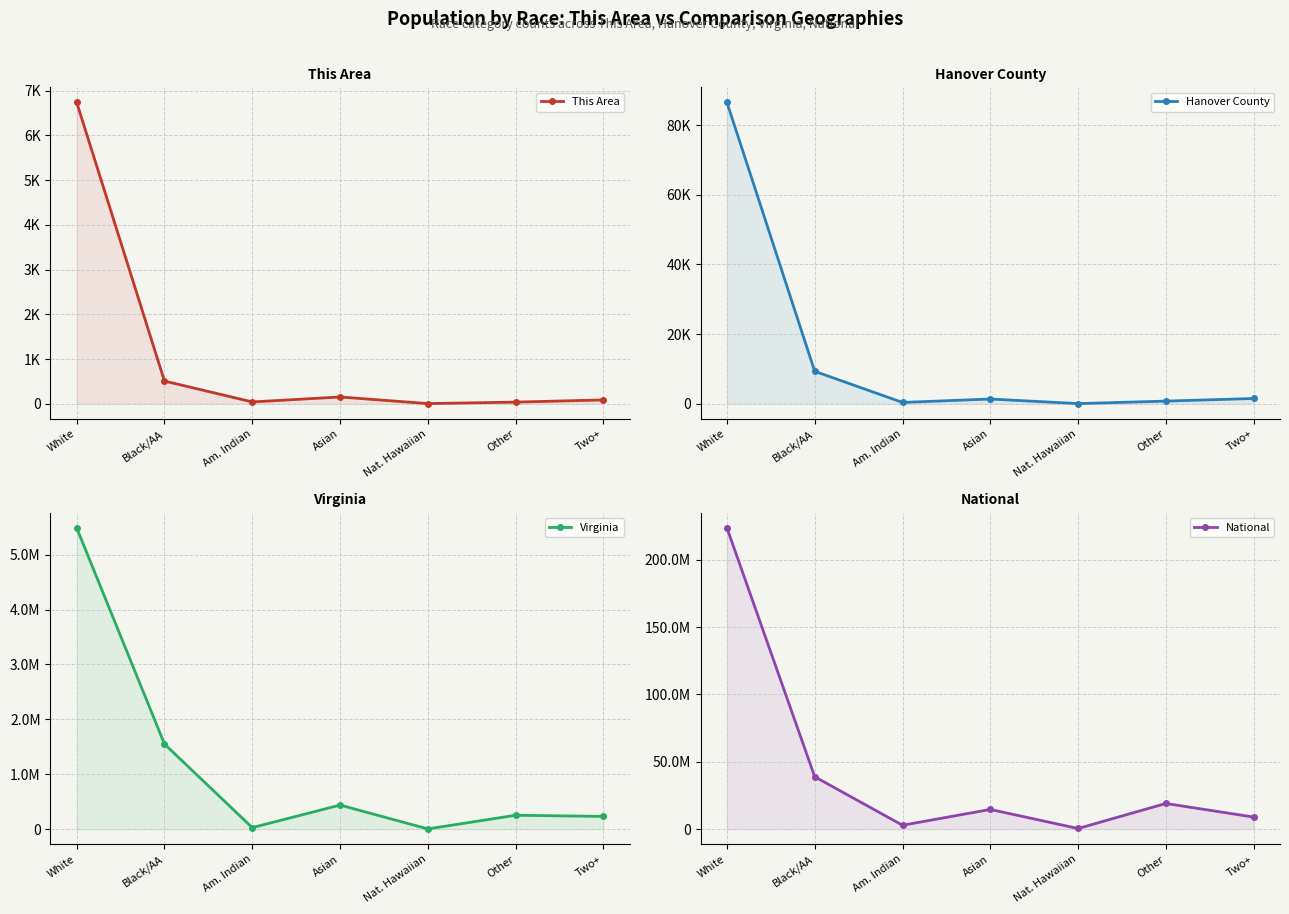

List the series in order of their peak value, lowest first.

This Area, Hanover County, Virginia, National